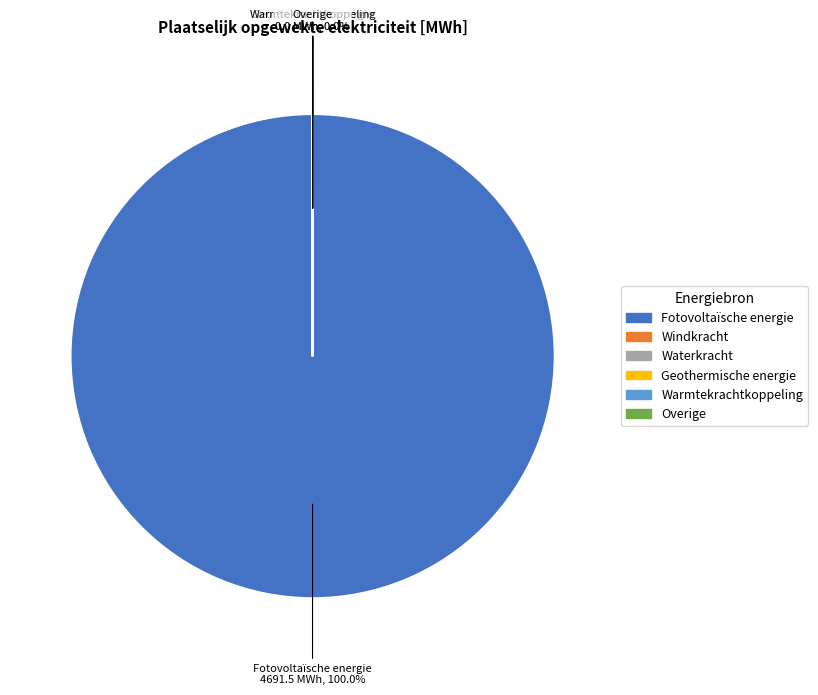

True or false: Fotovoltaïsche energie accounts for 100% of the total.

True